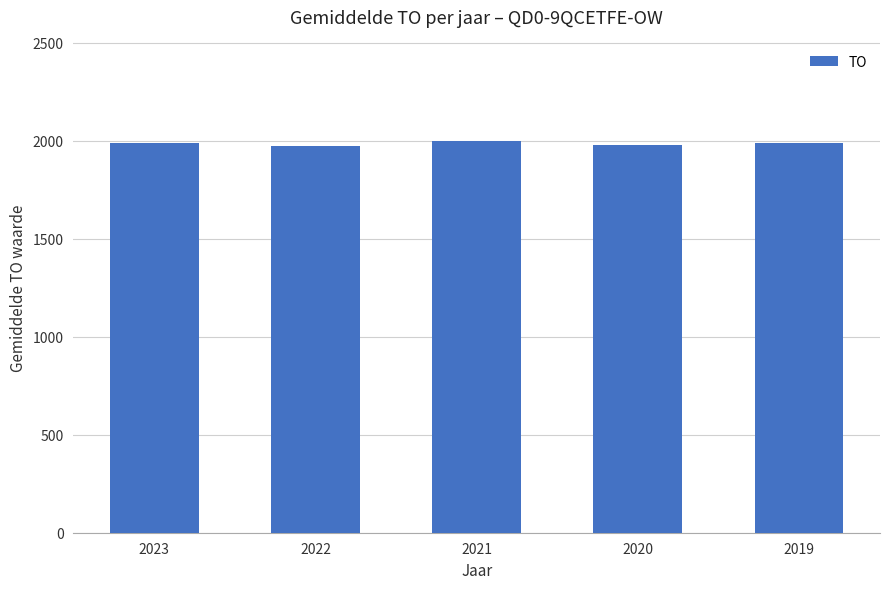

What is the sum of the values at 2020 and 2021?

3978